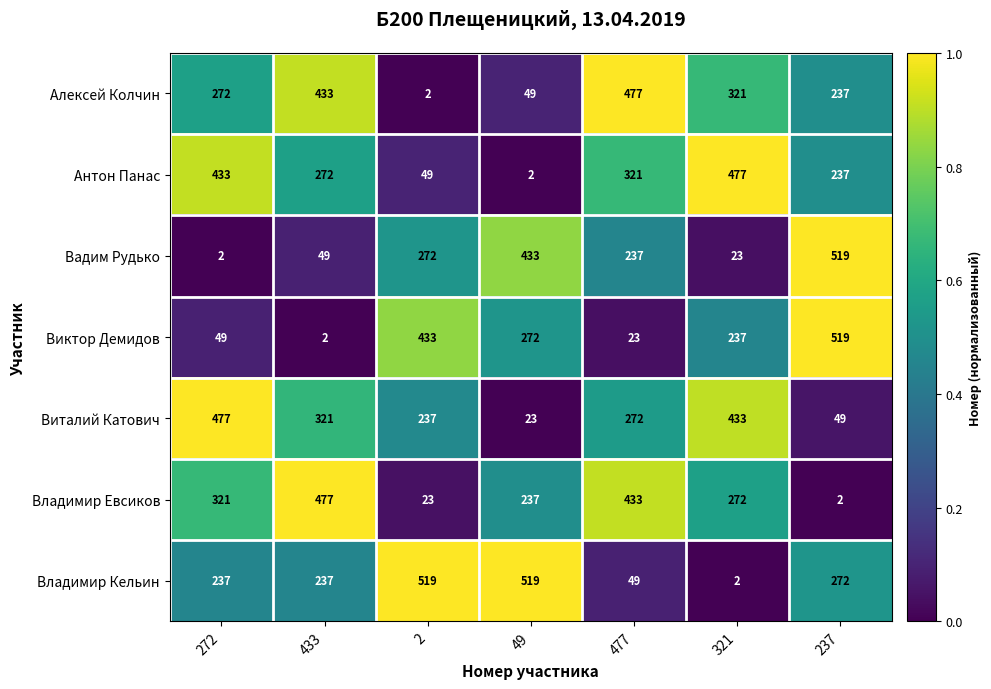

Which series changed the most between 272 and 237?

Вадим Рудько